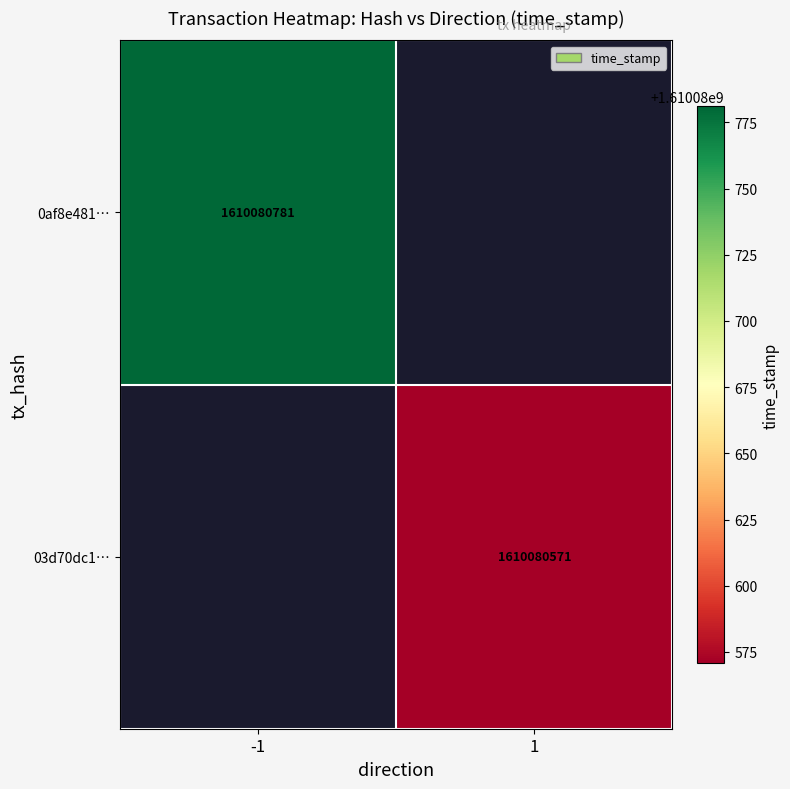

What is the difference between the highest and lowest values at direction?

2